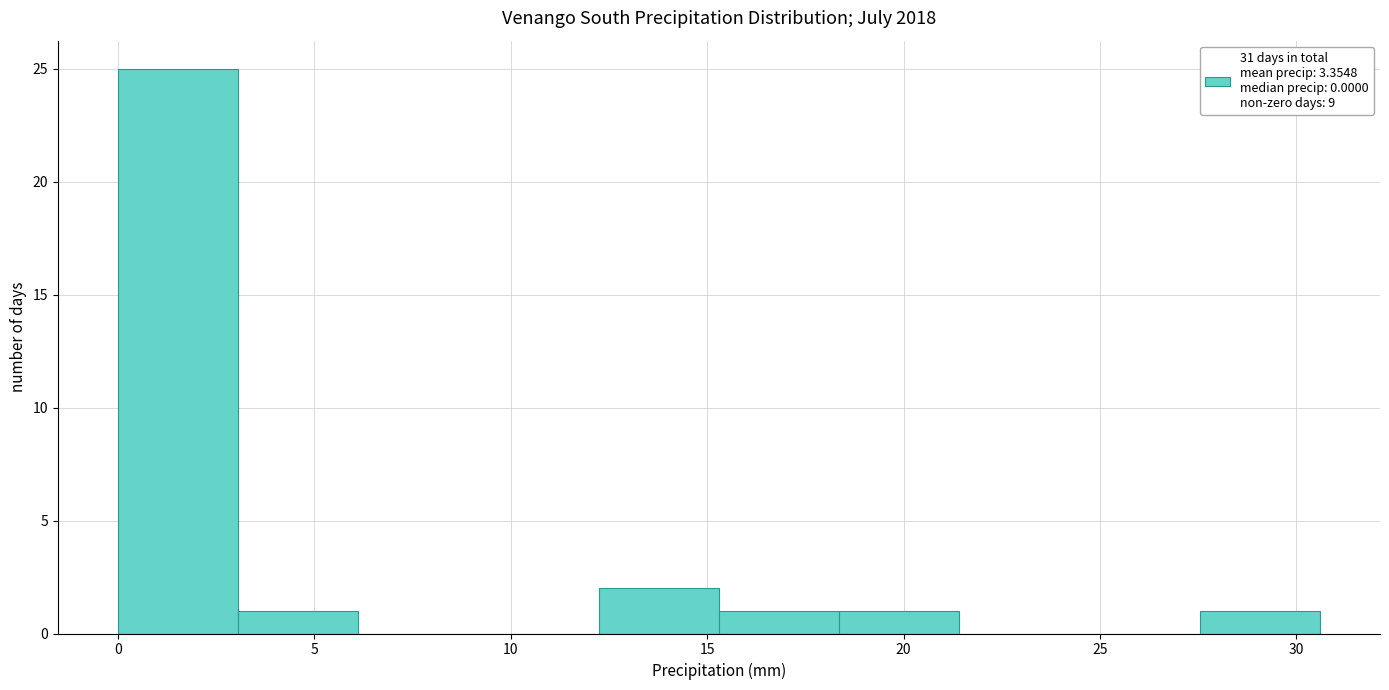

Reading left to right, list every bar in this chart as the range it spans on the x-axis followed by its height. Neither the bar edges nor the heights are printed on the chart, so give them approximately, as read against the axes.

0.0 to 3.0: 25
3.0 to 6.0: 1
6.0 to 9.0: 0
9.0 to 12.0: 0
12.0 to 15.5: 2
15.5 to 18.5: 1
18.5 to 21.5: 1
21.5 to 24.5: 0
24.5 to 27.5: 0
27.5 to 30.5: 1